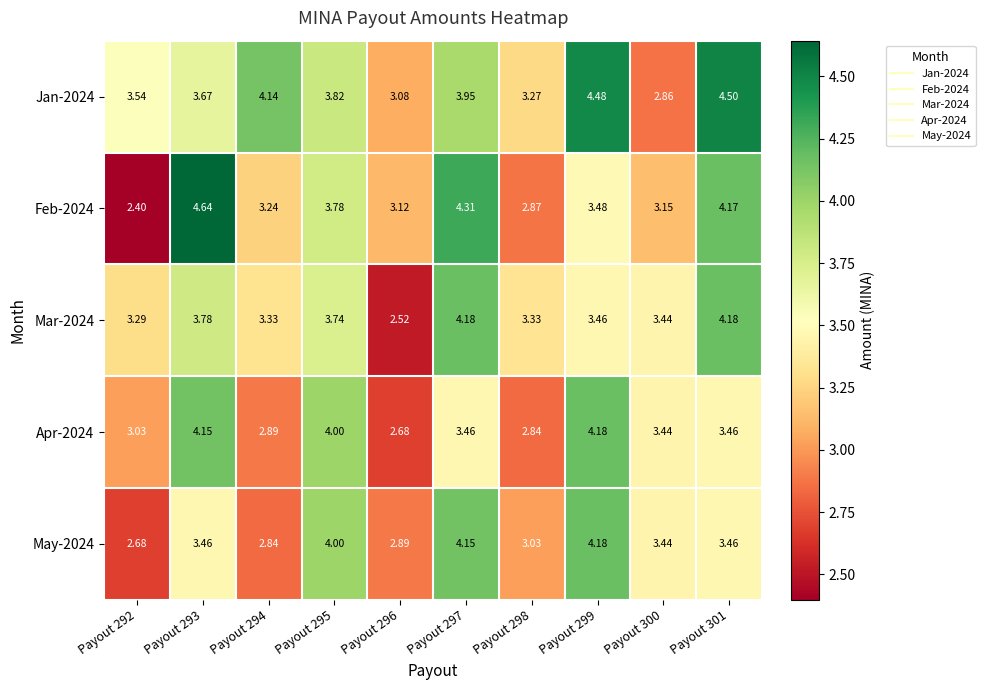

Is the value of Feb-2024 at Payout 299 greater than the value of Jan-2024 at Payout 300?

Yes